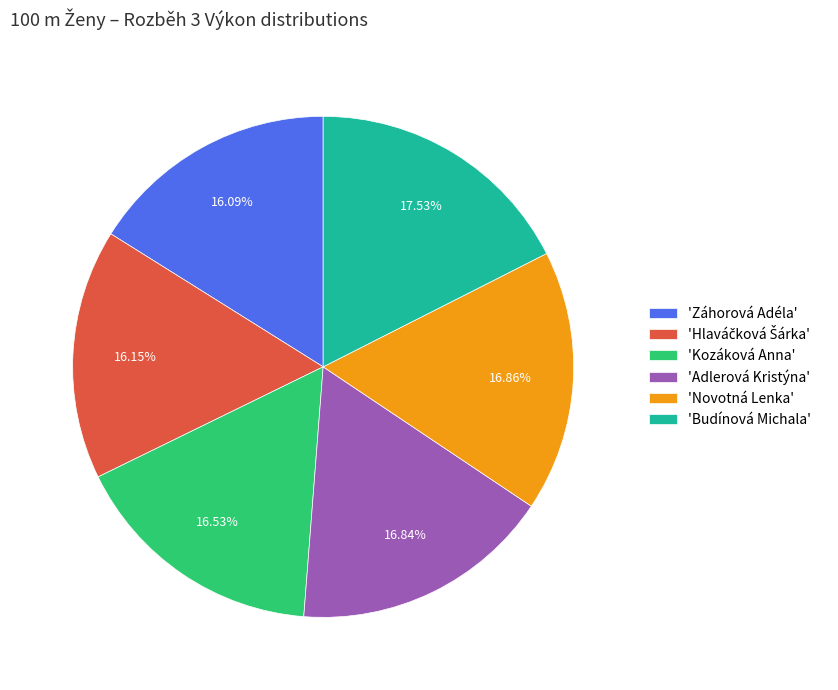

What is the ratio of the value at 'Budínová Michala' to the value at 'Záhorová Adéla'?

1.1